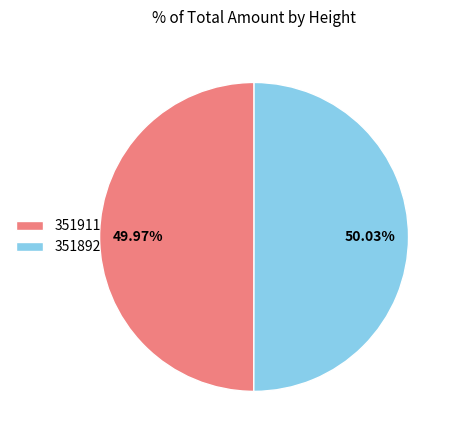

What is the ratio of the value at 351892 to the value at 351911?

1.0